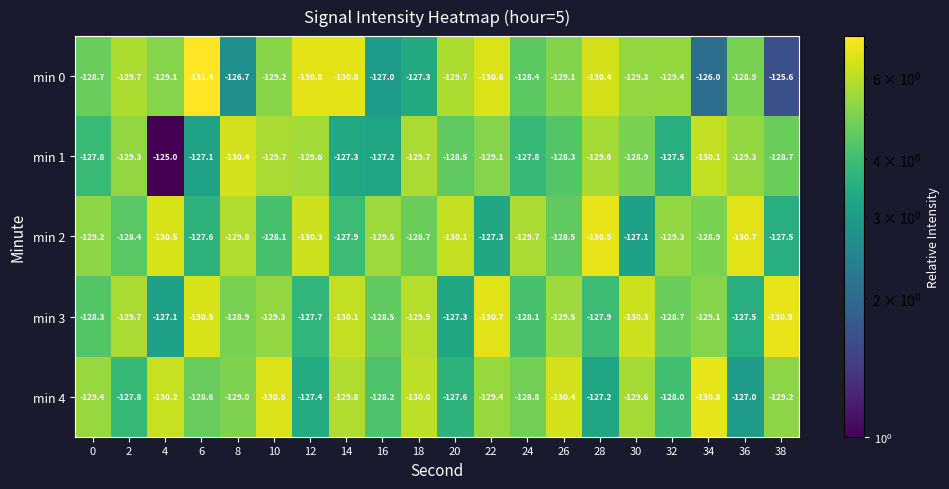

What is the greatest value displayed?

-125.0